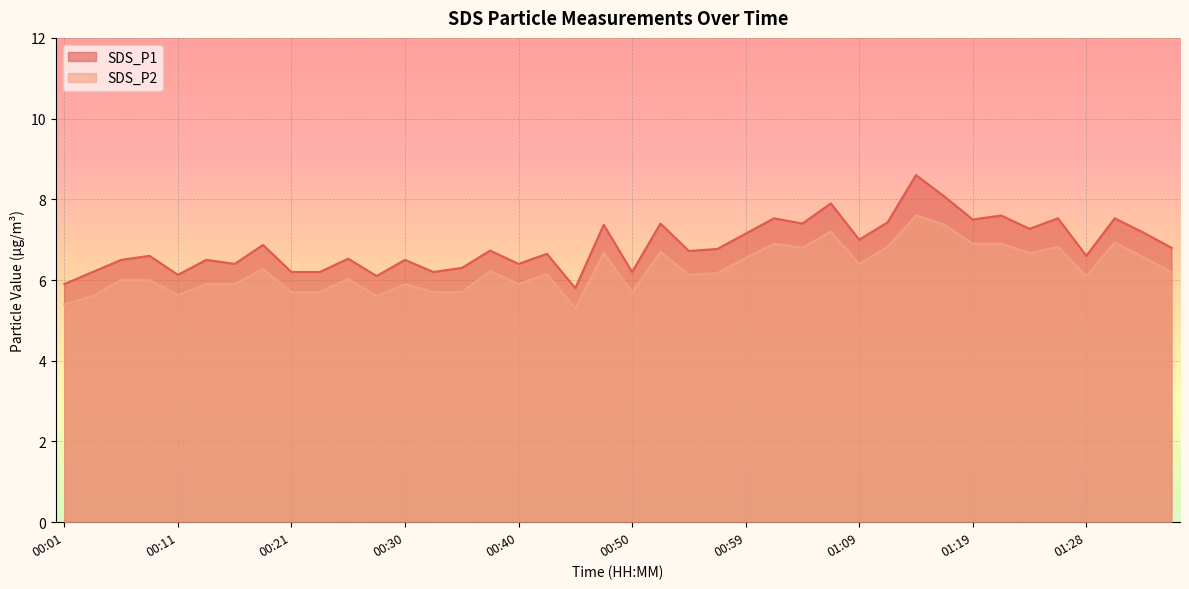

Rank the categories by SDS_P2 value from highest to lowest.

01:14, 01:16, 01:07, 01:31, 01:02, 01:19, 01:21, 01:12, 01:26, 01:04, 00:52, 00:47, 01:24, 01:33, 00:59, 01:09, 00:18, 00:38, 01:36, 00:57, 00:42, 00:55, 01:28, 00:26, 00:06, 00:09, 00:13, 00:16, 00:30, 00:40, 00:21, 00:23, 00:33, 00:35, 00:50, 00:11, 00:04, 00:28, 00:01, 00:45